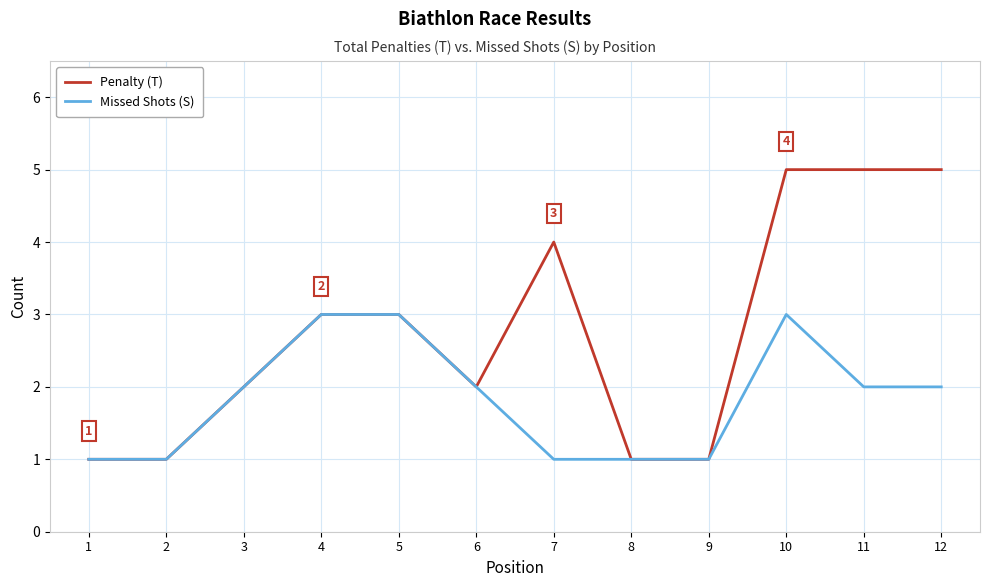

List the series in order of their peak value, lowest first.

Missed Shots (S), Penalty (T)